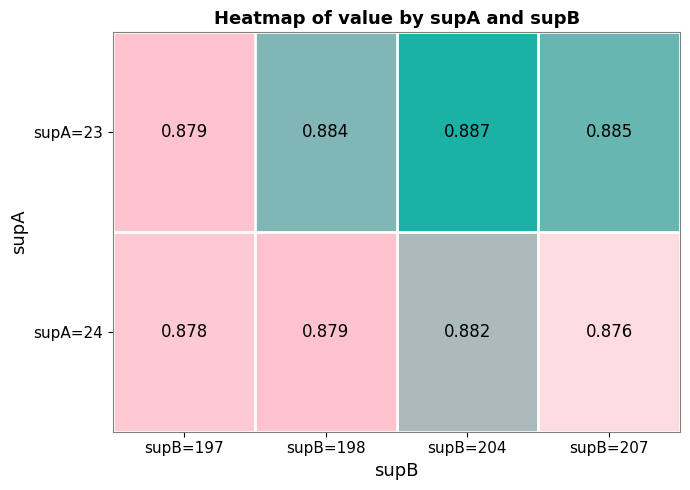

Is the value of supA=23 at supB=207 greater than the value of supA=24 at supB=197?

Yes